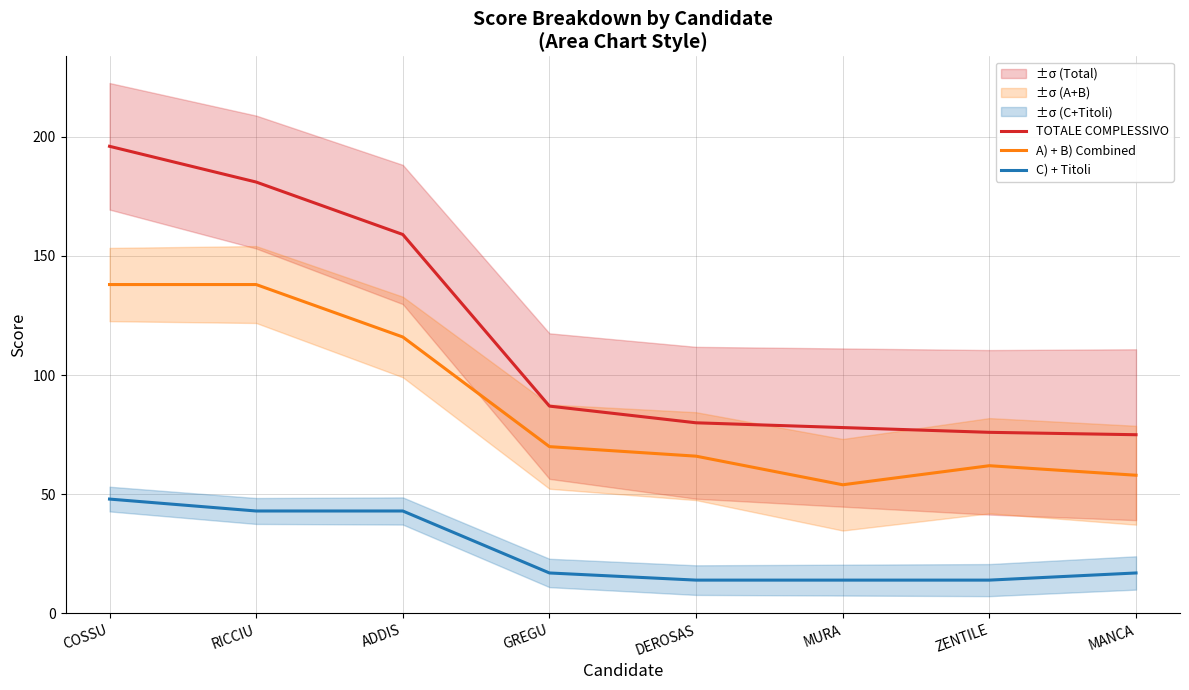

The TOTALE COMPLESSIVO series shows 78 at MURA. True or false?

True